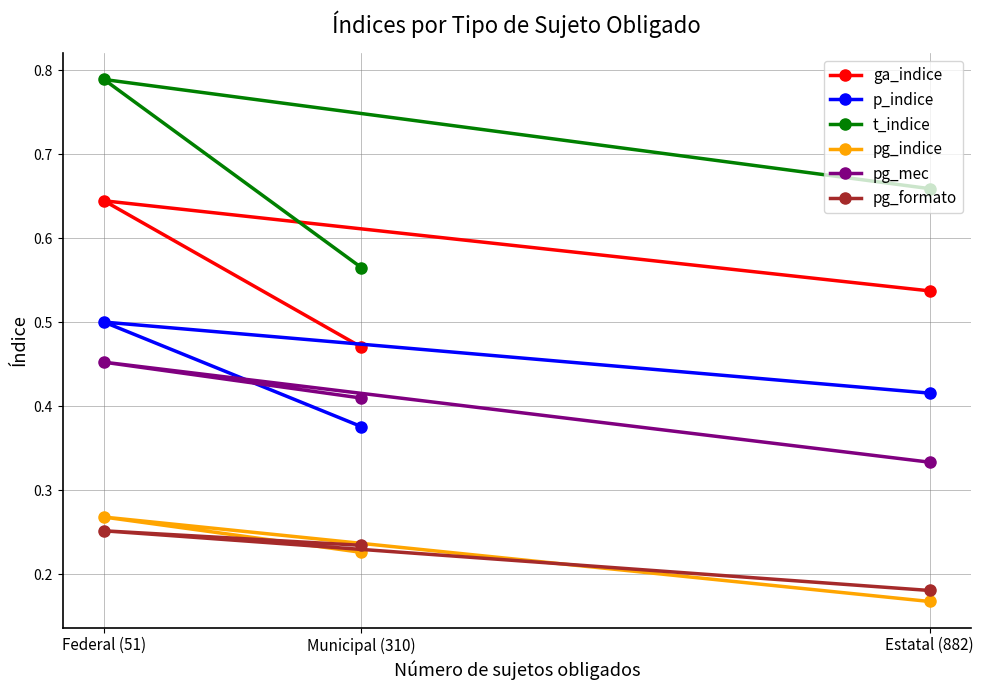

What position from the right is Municipal (310)?

2